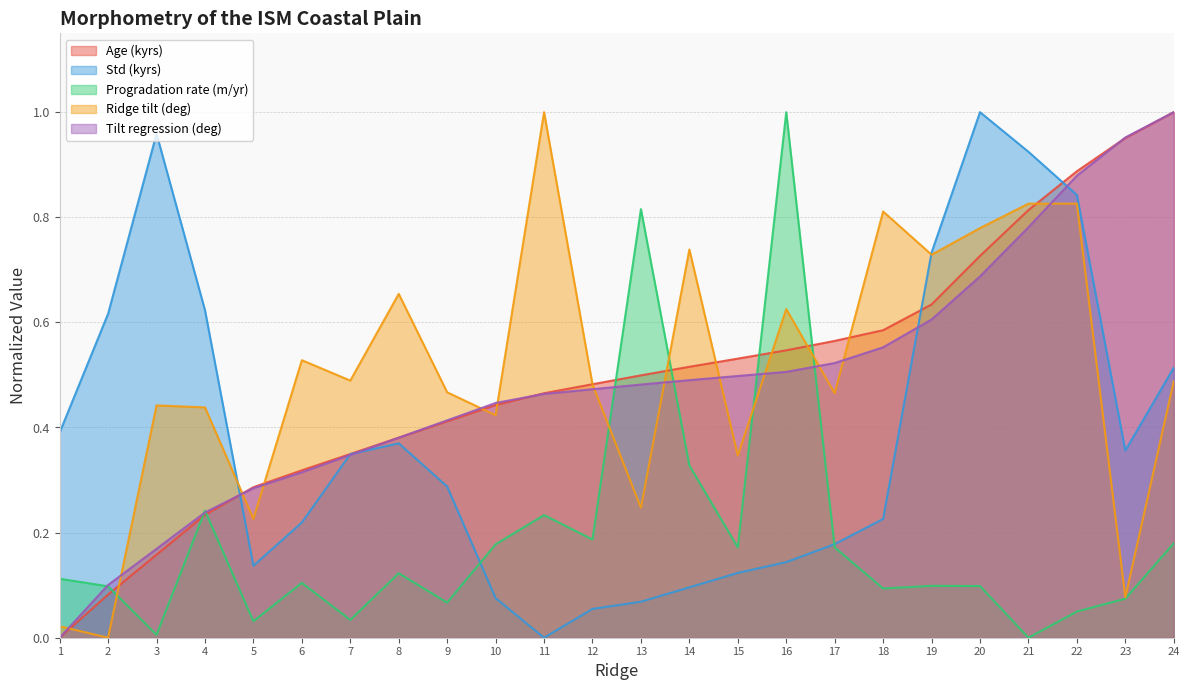

Reading left to right, extract all data points from this chart.

Age (kyrs): 0.0	0.1	0.2	0.2	0.3	0.3	0.3	0.4	0.4	0.4	0.5	0.5	0.5	0.5	0.5	0.5	0.6	0.6	0.6	0.7	0.8	0.9	1.0	1.0
Std (kyrs): 0.4	0.6	1.0	0.6	0.1	0.2	0.3	0.4	0.3	0.1	0.0	0.1	0.1	0.1	0.1	0.1	0.2	0.2	0.7	1.0	0.9	0.8	0.4	0.5
Progradation rate (m/yr): 0.1	0.1	0.0	0.2	0.0	0.1	0.0	0.1	0.1	0.2	0.2	0.2	0.8	0.3	0.2	1.0	0.2	0.1	0.1	0.1	0.0	0.0	0.1	0.2
Ridge tilt (deg): 0.0	0.0	0.4	0.4	0.2	0.5	0.5	0.7	0.5	0.4	1.0	0.5	0.2	0.7	0.3	0.6	0.5	0.8	0.7	0.8	0.8	0.8	0.1	0.5
Tilt regression (deg): 0.0	0.1	0.2	0.2	0.3	0.3	0.3	0.4	0.4	0.4	0.5	0.5	0.5	0.5	0.5	0.5	0.5	0.6	0.6	0.7	0.8	0.9	1.0	1.0